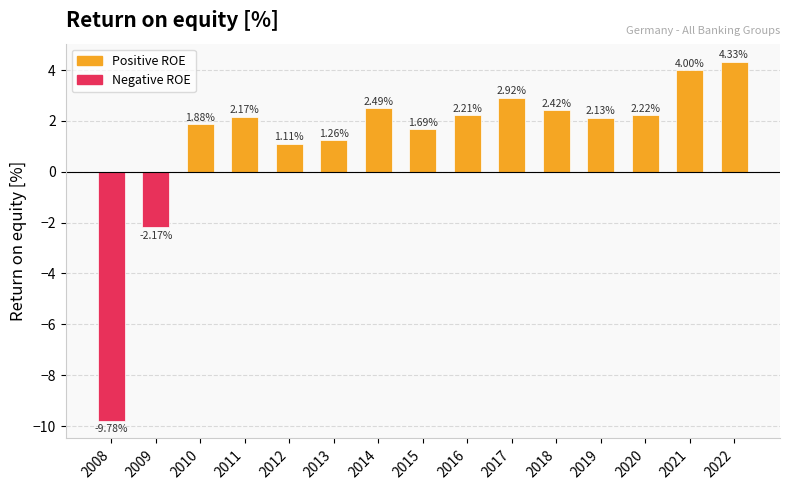

Rank the categories by value from lowest to highest.

2008, 2009, 2012, 2013, 2015, 2010, 2019, 2011, 2016, 2020, 2018, 2014, 2017, 2021, 2022